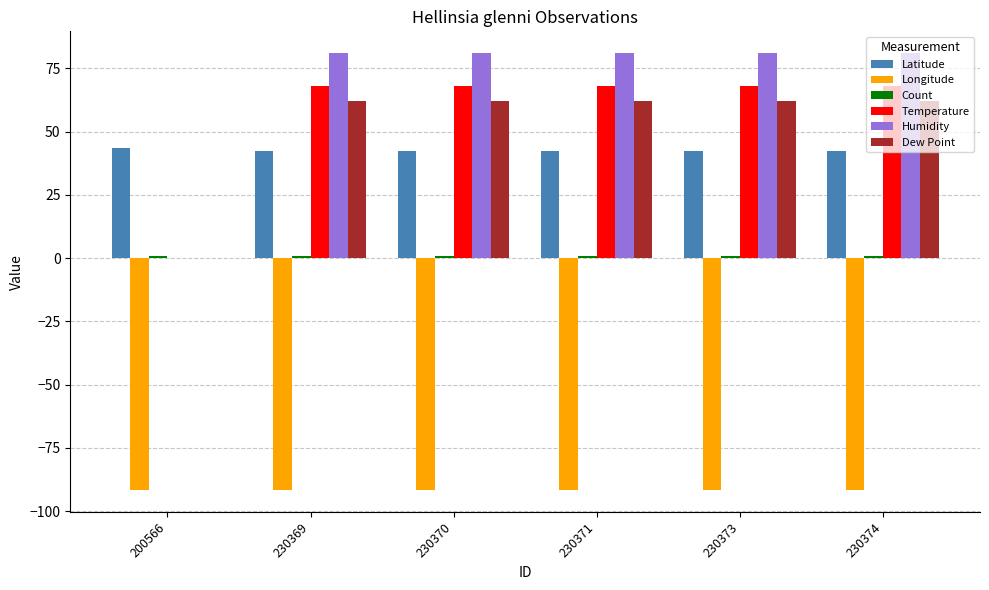

Is the value of Humidity at 230374 greater than the value of Latitude at 230369?

Yes